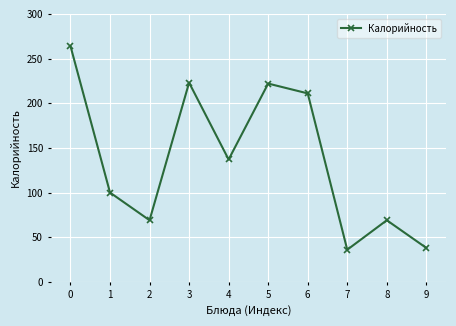

Which has a higher value, 4 or 5?

5